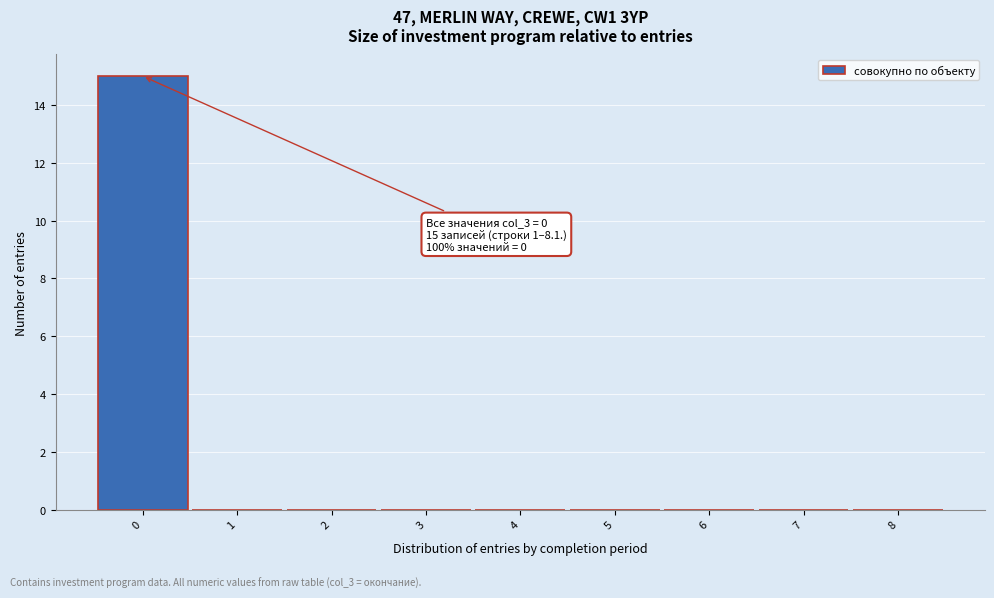

Which range on the x-axis has the tallest bar?

-0.5 to 0.5